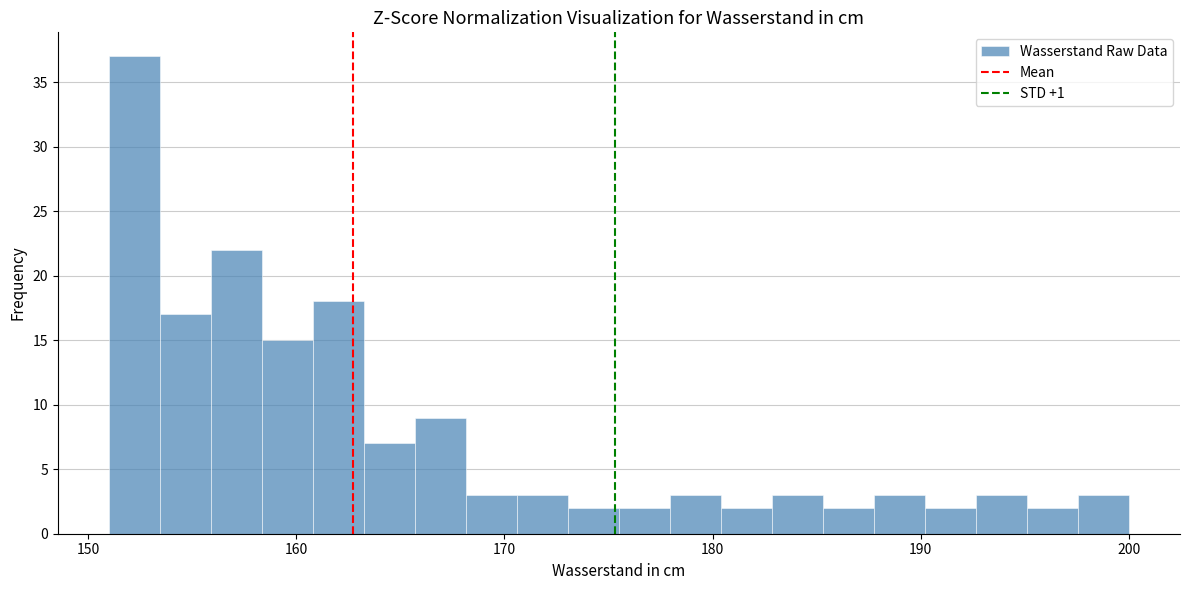

Around what value on the x-axis is the tallest bar? Give the approximate position of its centre, as read against the axis.

152